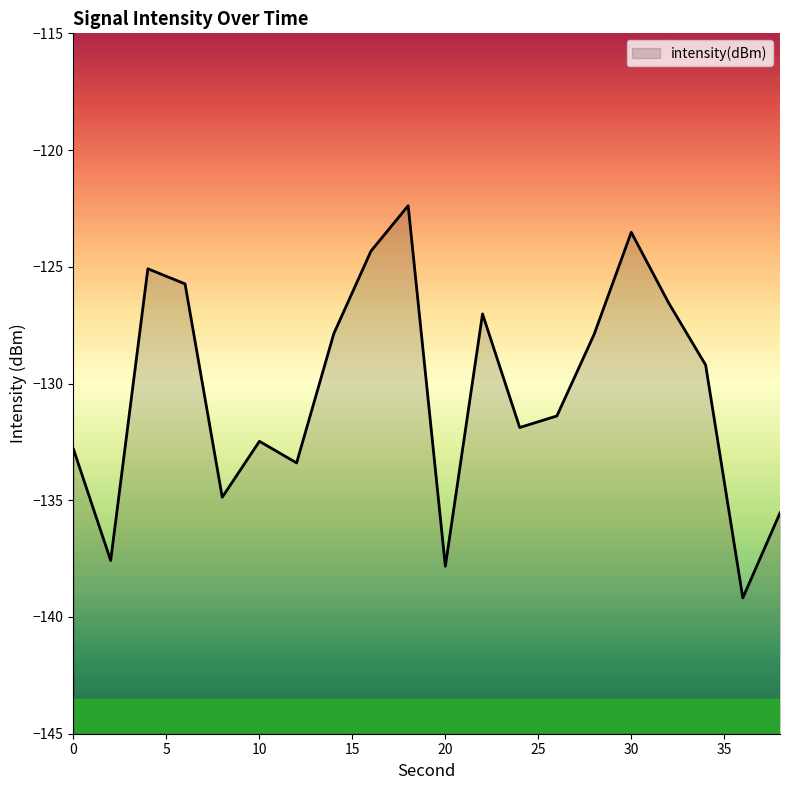

At which label does the data first exceed -129?

4